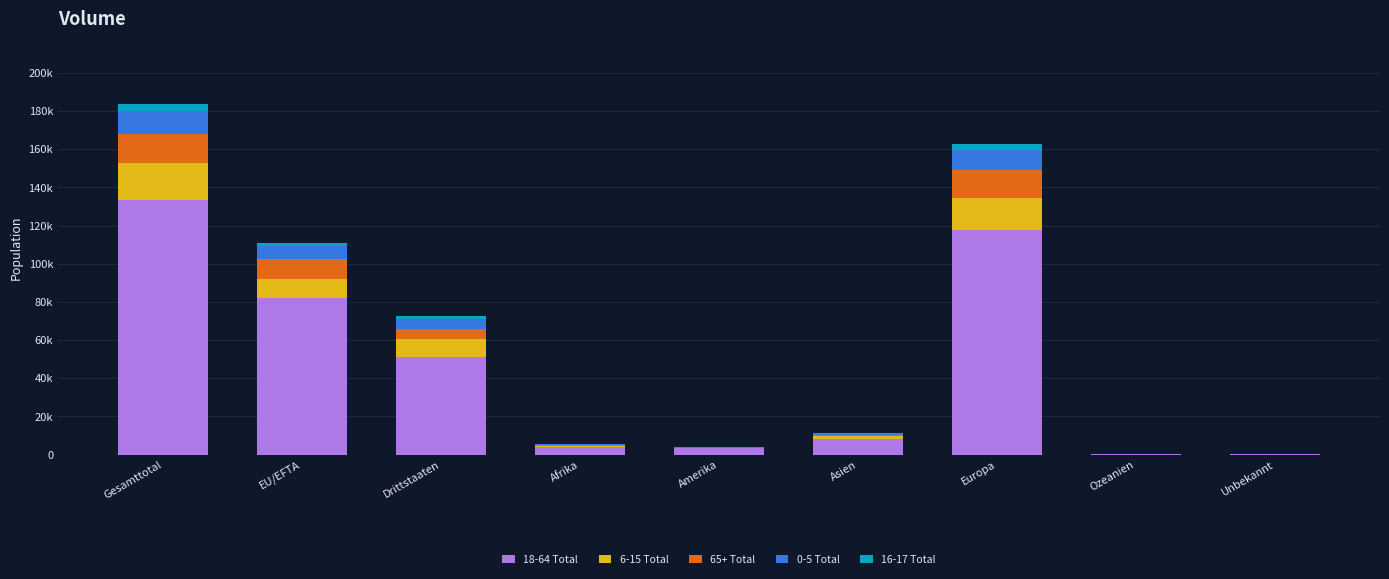

What is the label of the 4th bar from the left?

Afrika